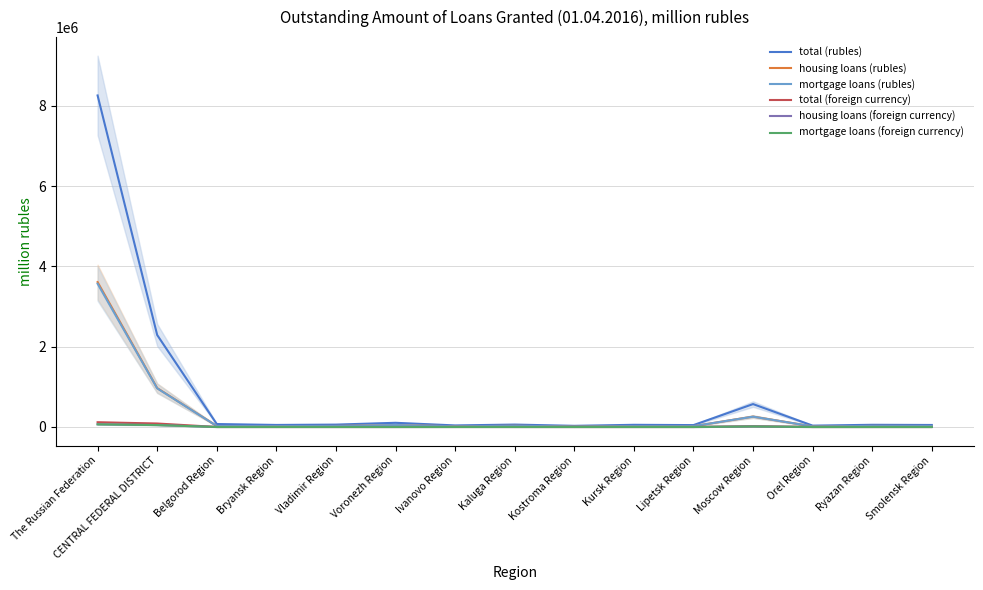

True or false: total (rubles) has more than 2 interior local peaks.

True